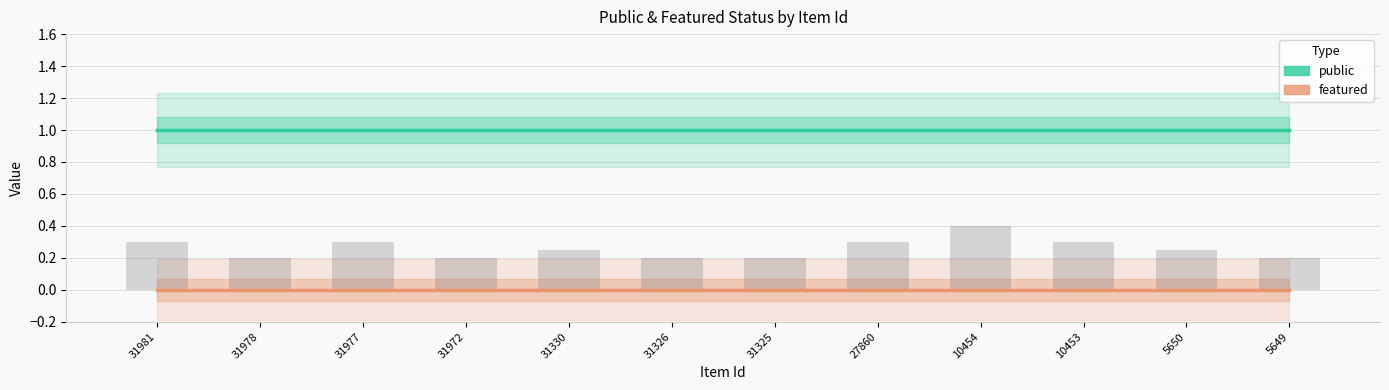

What is the sum of all public values?

12